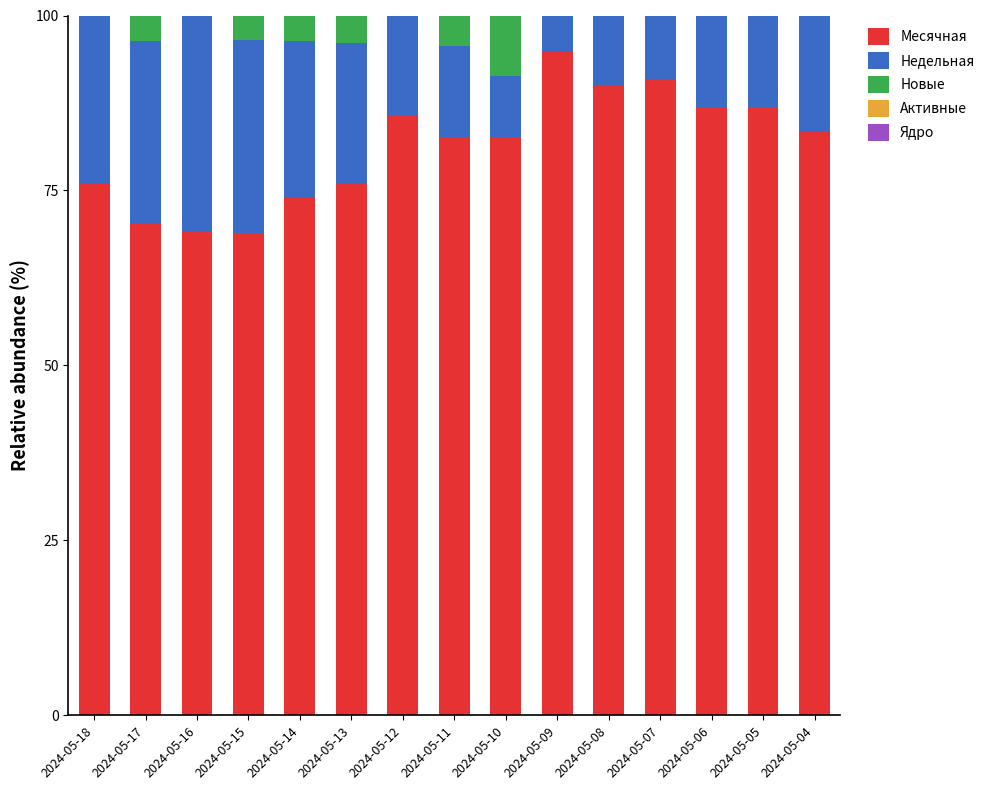

The Месячная series shows 87.0 at 2024-05-06. True or false?

True